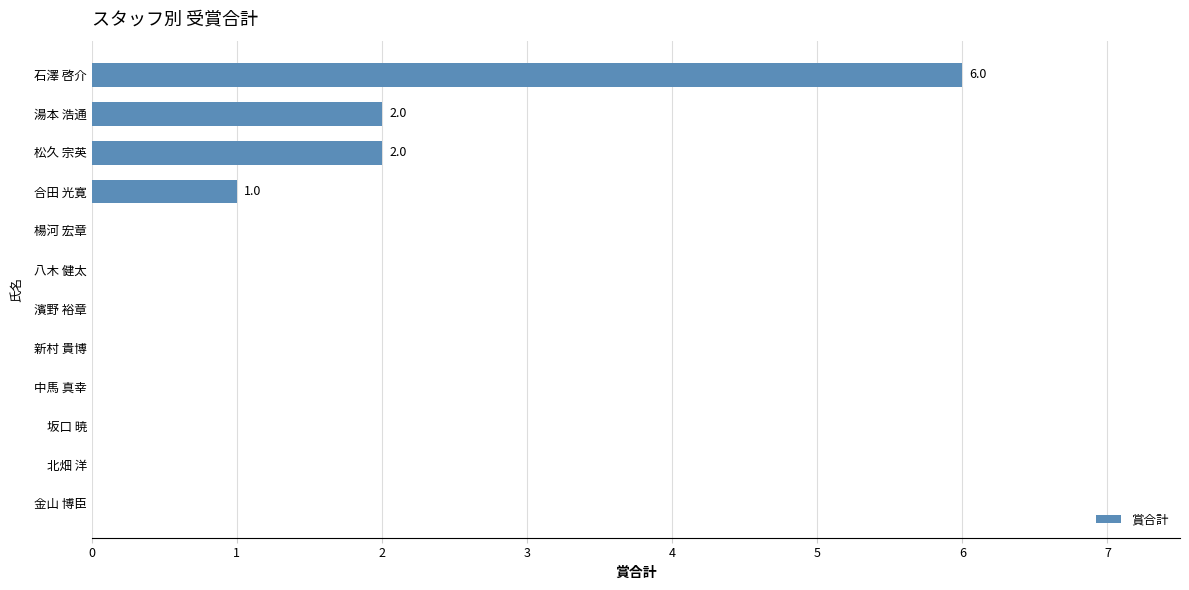

True or false: the data shows 3 at 八木 健太.

False